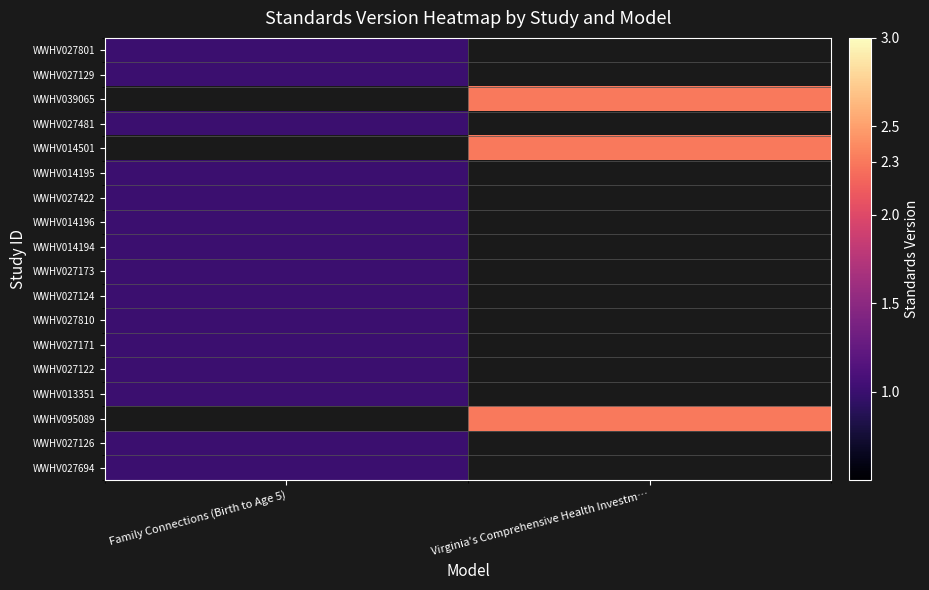

Is it true that WWHV027124 equals 0.7 at Family Connections (Birth to Age 5)?

False